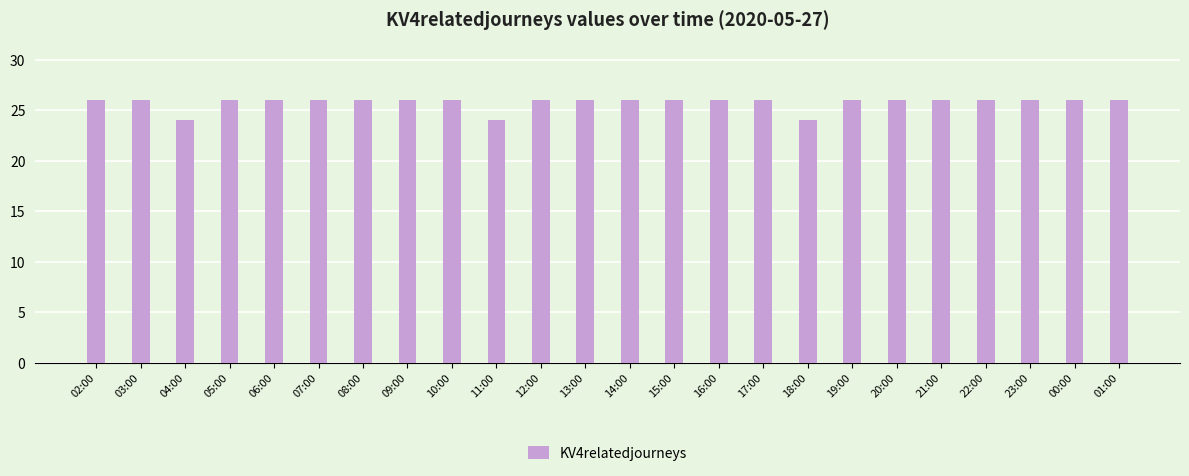

The chart shows a value of 26 at 12:00. True or false?

True